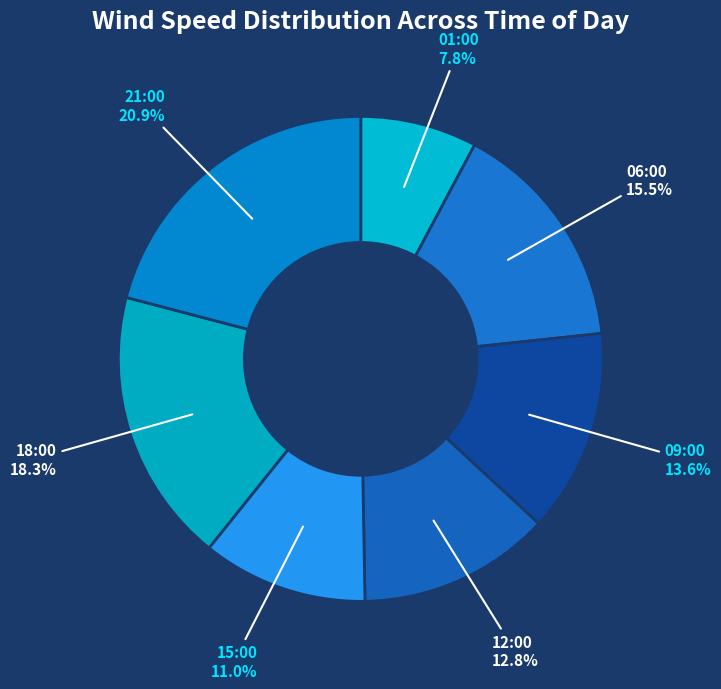

Which slice is the smallest?

01:00